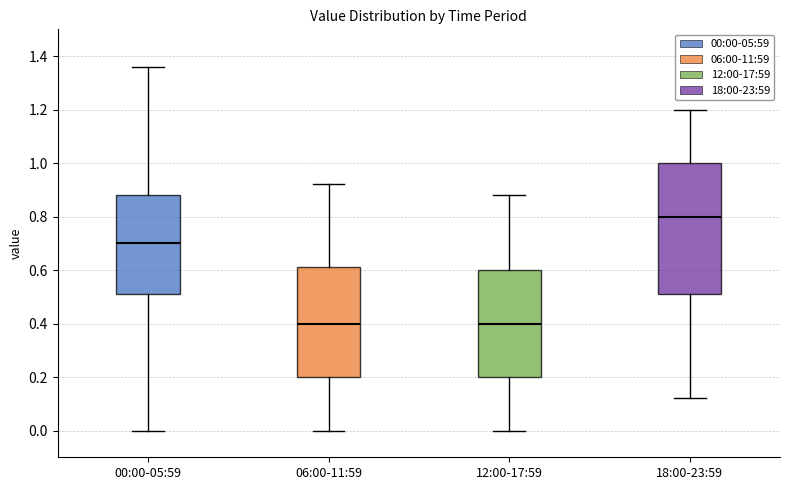

Where is the upper edge of the box for 18:00-23:59 on the y-axis? The values are not printed on the chart, so give them approximately, as read against the axis.

1.00